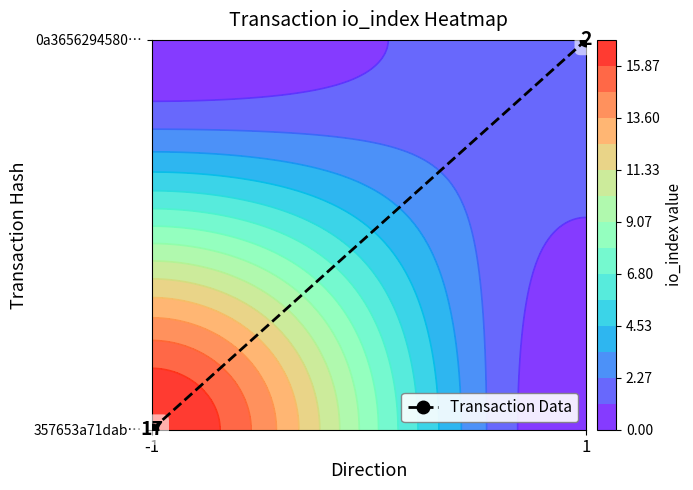

The value at -1 is 0. True or false?

True